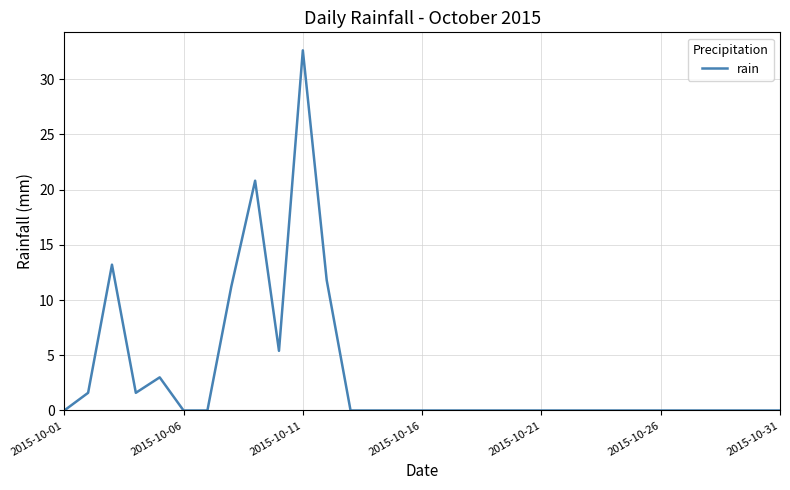

What is the difference between the maximum and minimum values?

32.6